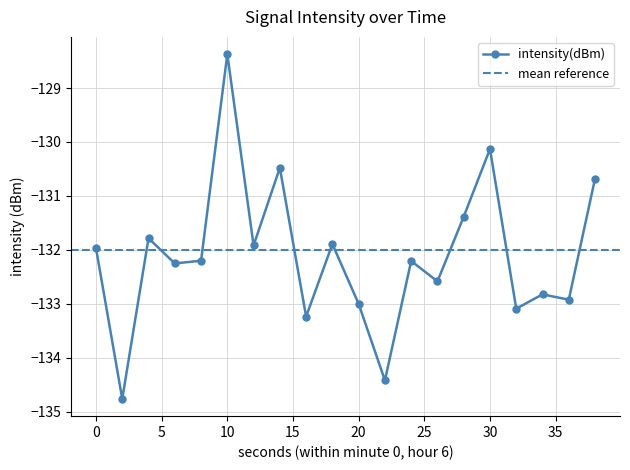

Reading left to right, what are all the values shown in this chart?

-132.0	-134.8	-131.8	-132.3	-132.2	-128.4	-131.9	-130.5	-133.2	-131.9	-133.0	-134.4	-132.2	-132.6	-131.4	-130.1	-133.1	-132.8	-132.9	-130.7